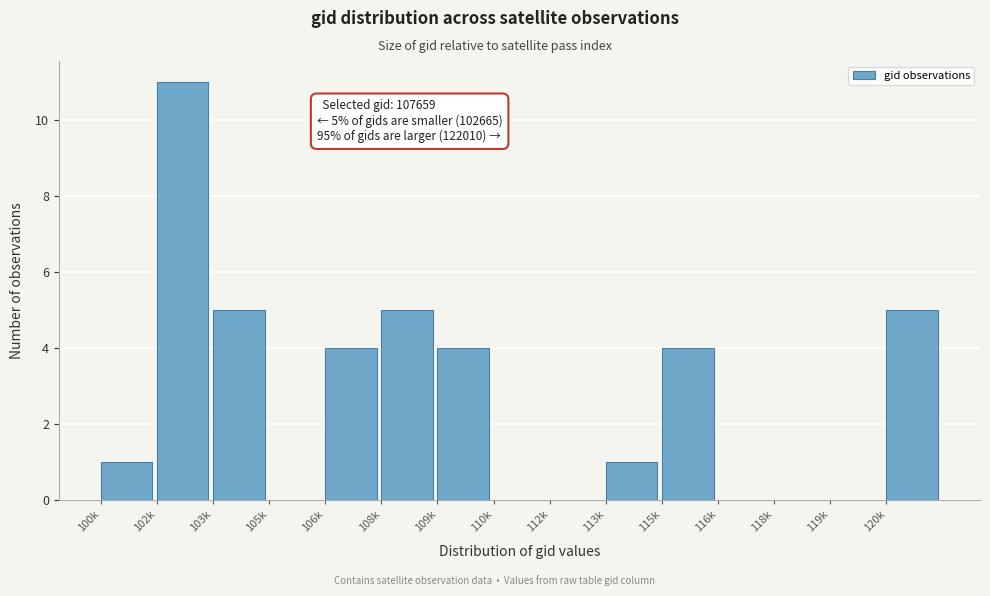

Reading left to right, what are all the values shown in this chart?

100k=1	102k=11	103k=5	105k=0	106k=4	108k=5	109k=4	110k=0	112k=0	113k=1	115k=4	116k=0	118k=0	119k=0	120k=5